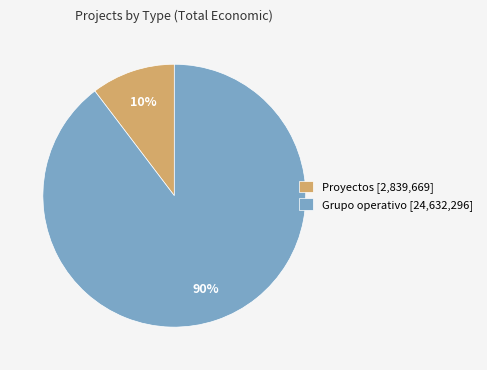

Is there any slice that represents more than half of the pie?

Yes